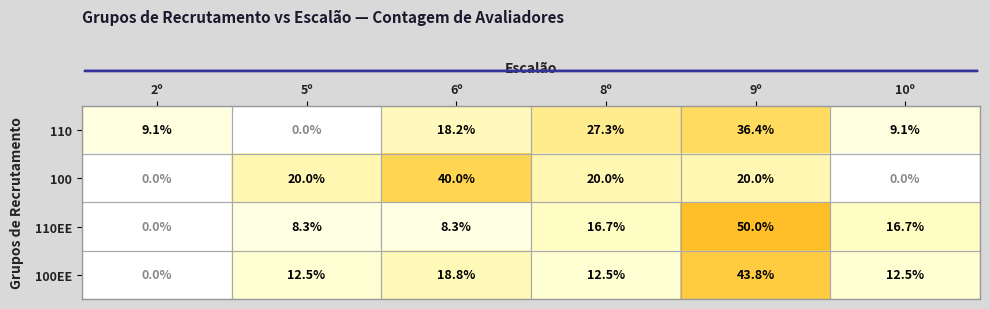

True or false: 100EE has a value of 7.7 at 8º.

False